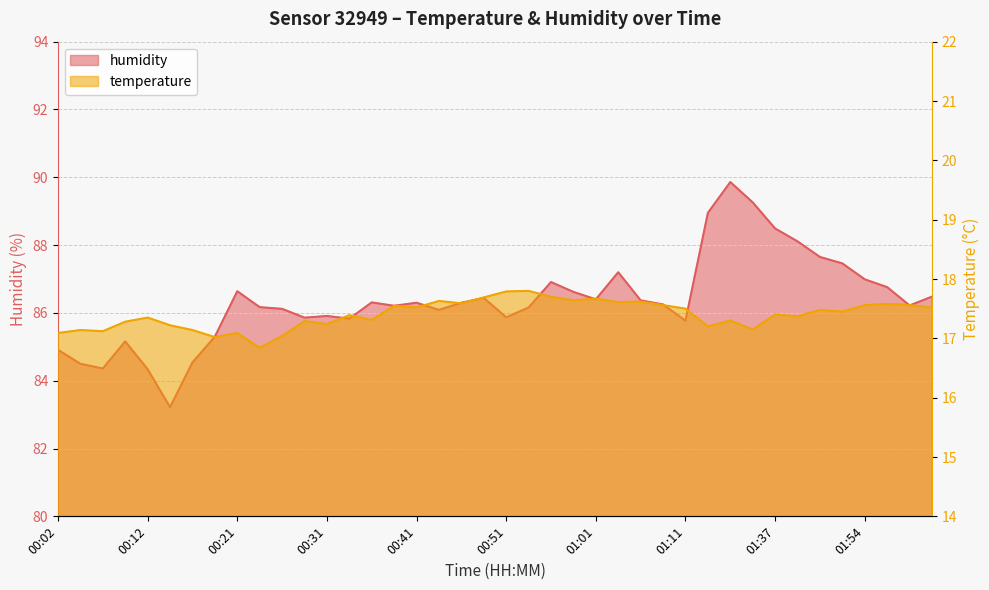

In temperature, how many points are lower than both neighbors (excluding endpoints)?

13